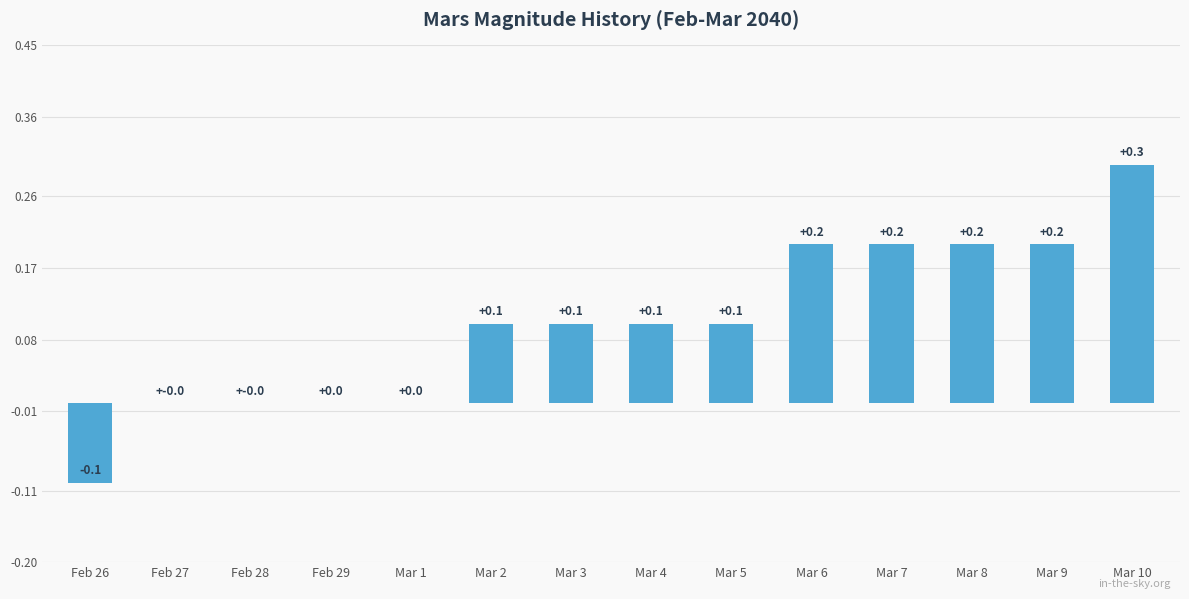

Which label corresponds to the largest value in the chart?

Mar 10